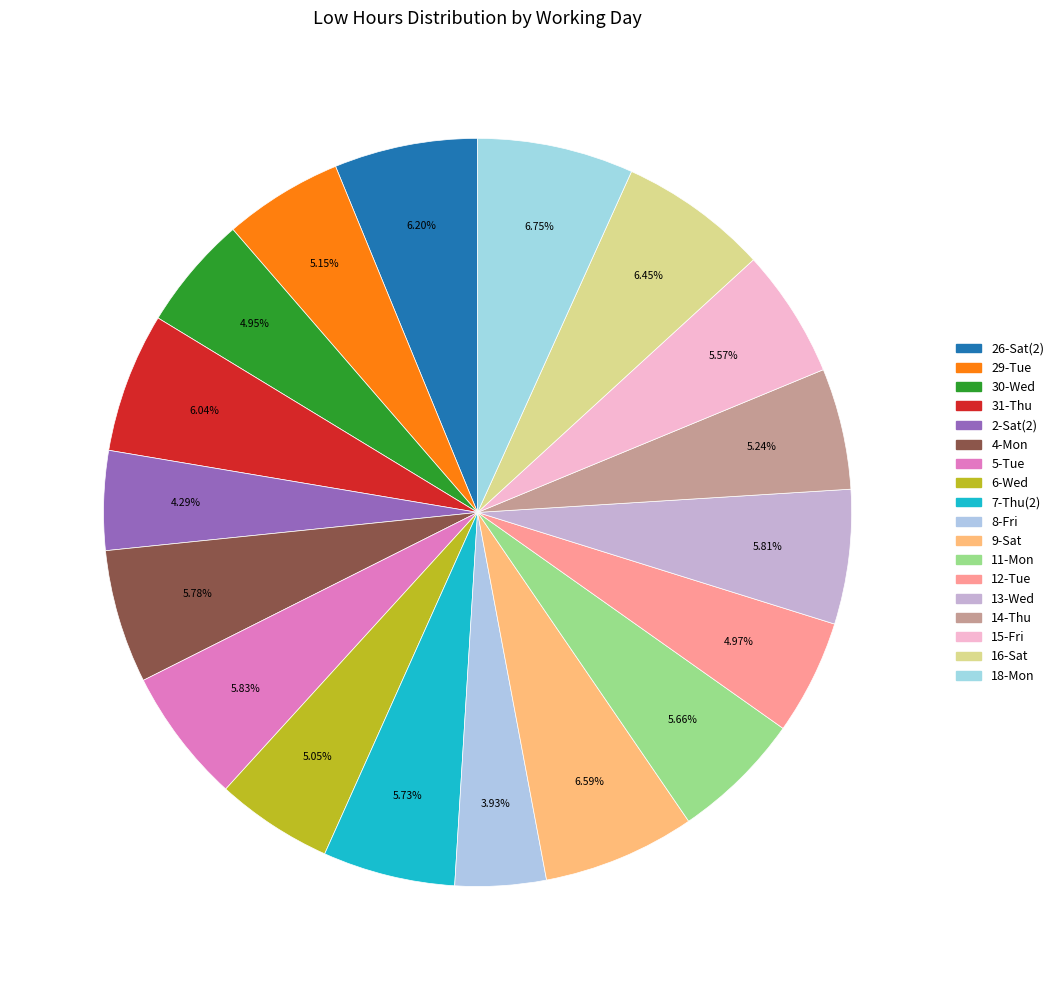

To the nearest percent, what is the difference between the 8-Fri and 29-Tue slice percentages?

1%